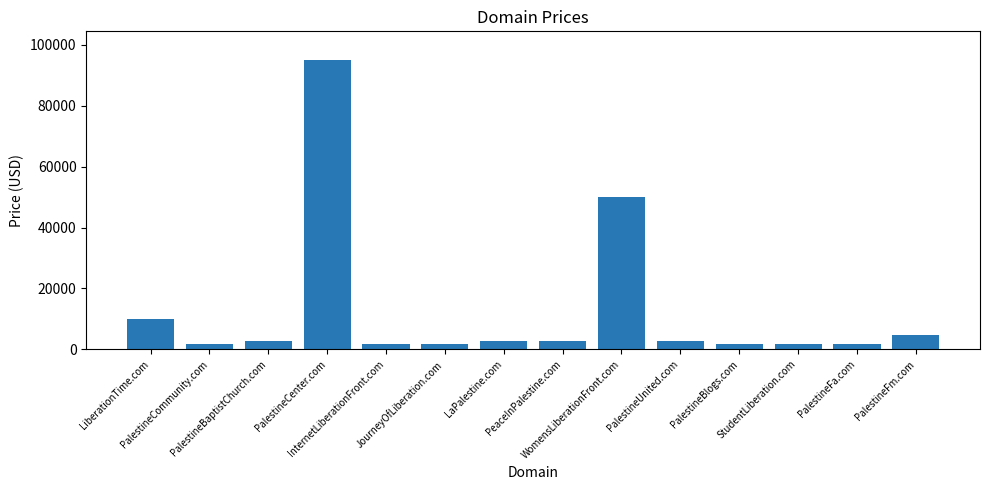

What is the sum of all values?

182432